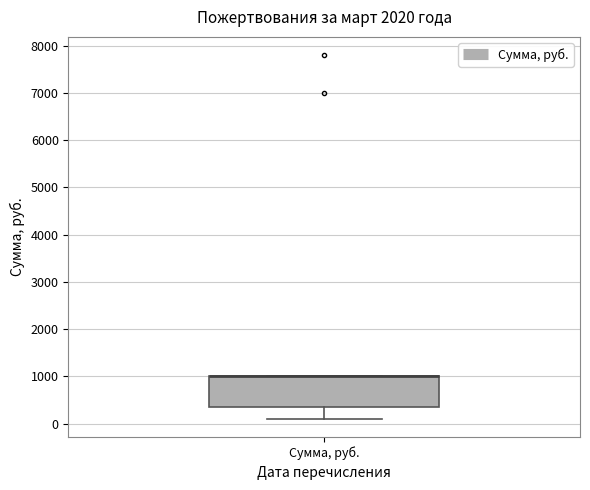

Where does the lower whisker of the box for Сумма, руб. end on the y-axis? The values are not printed on the chart, so give them approximately, as read against the axis.

100